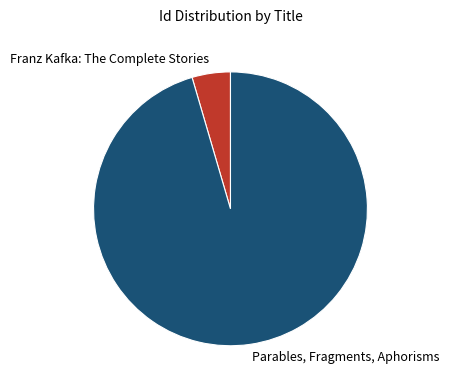

How many segments does this pie chart have?

2